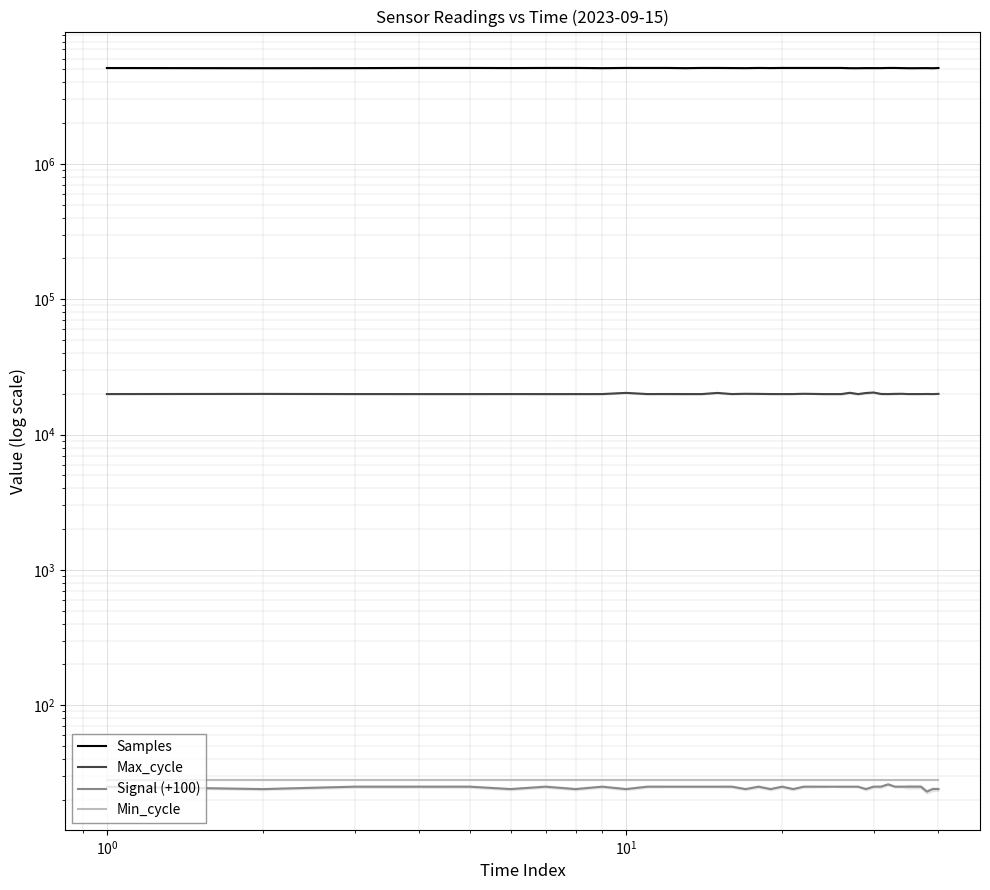

True or false: Min_cycle has more than 1 interior local peaks.

False